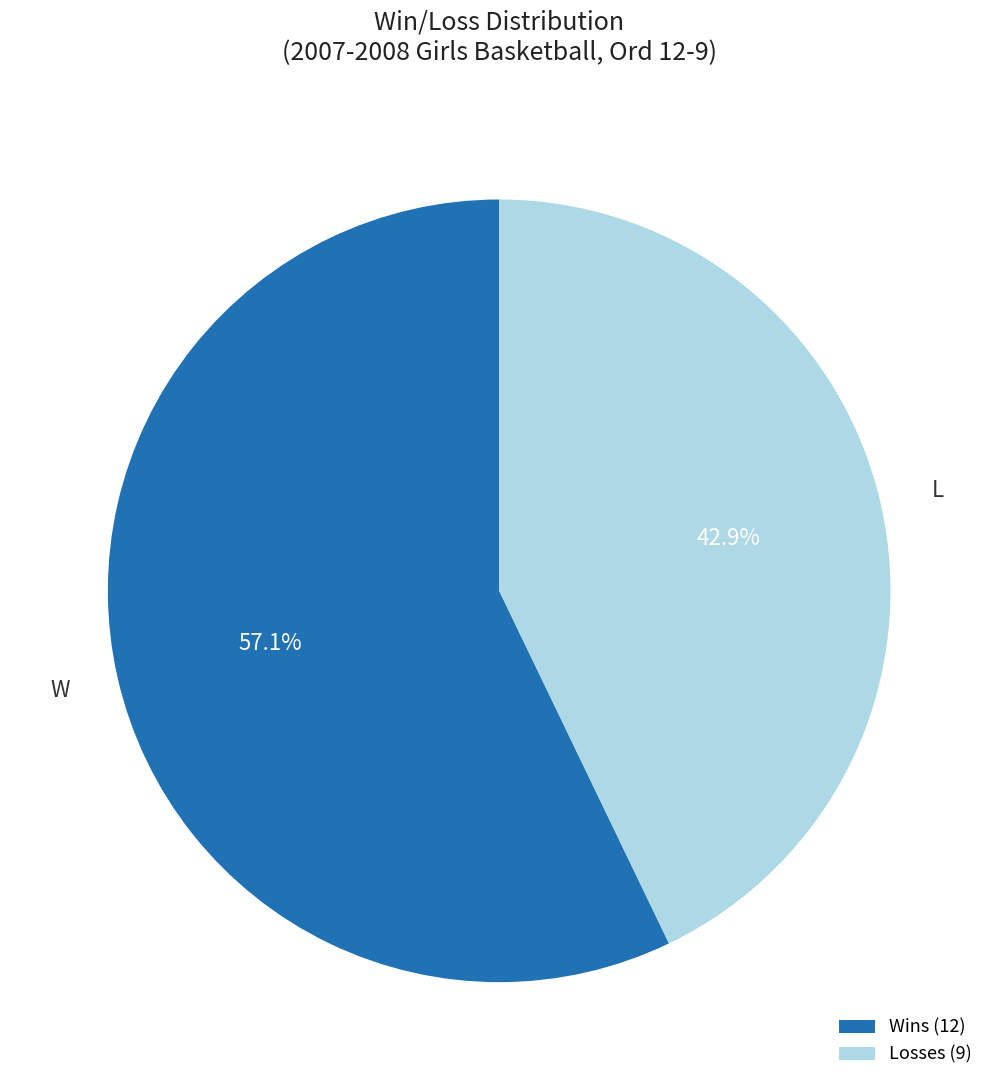

Is Losses (9) the majority of the pie?

No